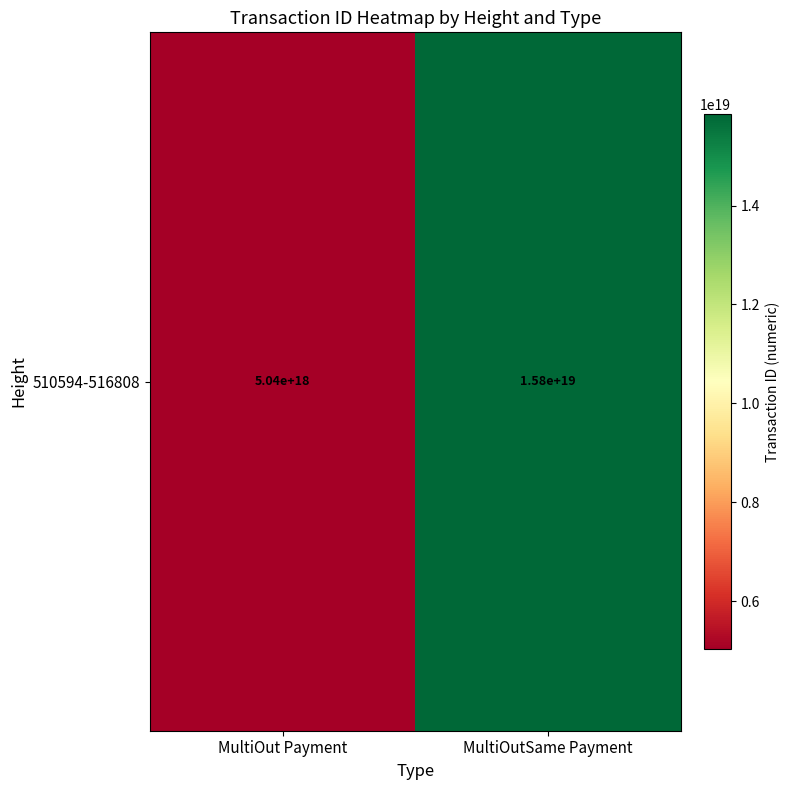

How many distinct data groups are displayed?

1